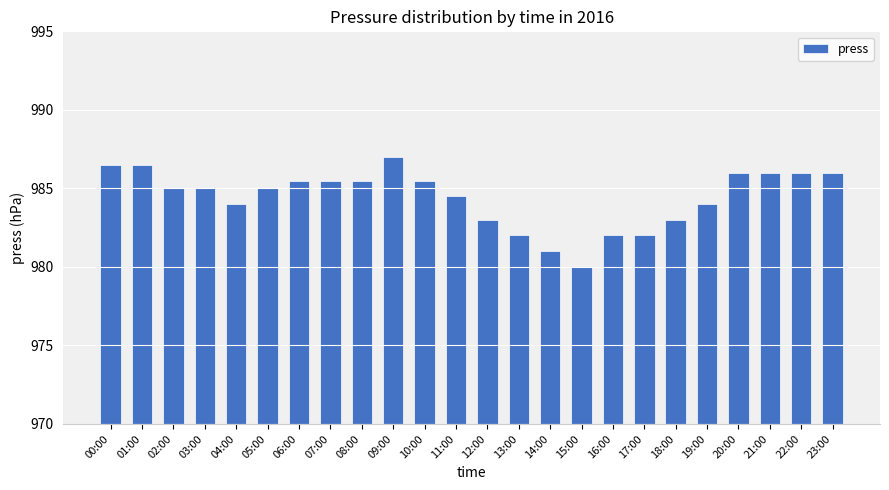

The chart shows a value of 1485.5 at 07:00. True or false?

False